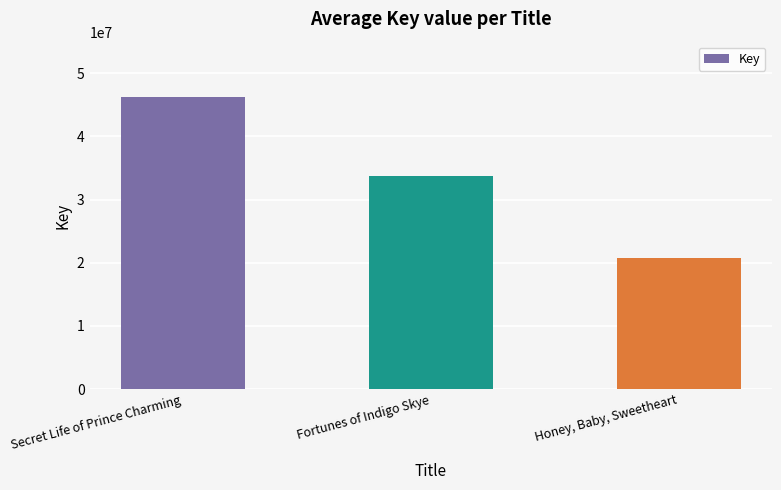

True or false: the data shows 30234975 at Honey, Baby, Sweetheart.

False